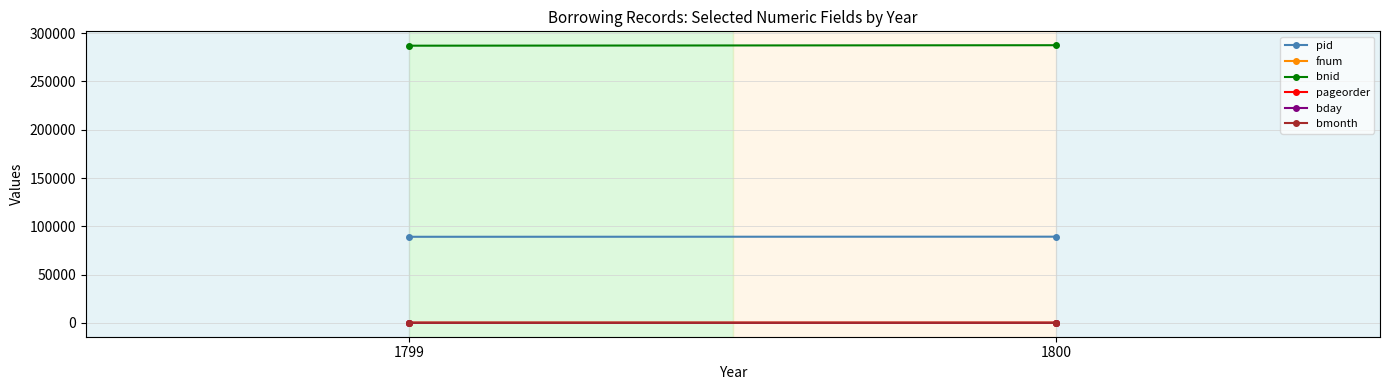

The value of pageorder at 1800 is 0. True or false?

False